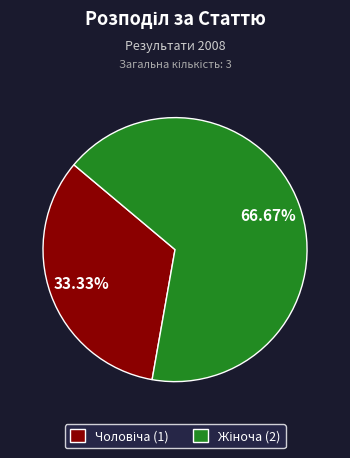

Count the number of slices in the pie.

2